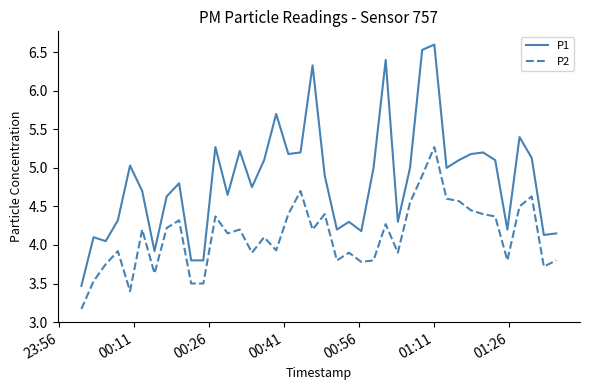

Rank the series by their maximum value, from highest to lowest.

P1, P2